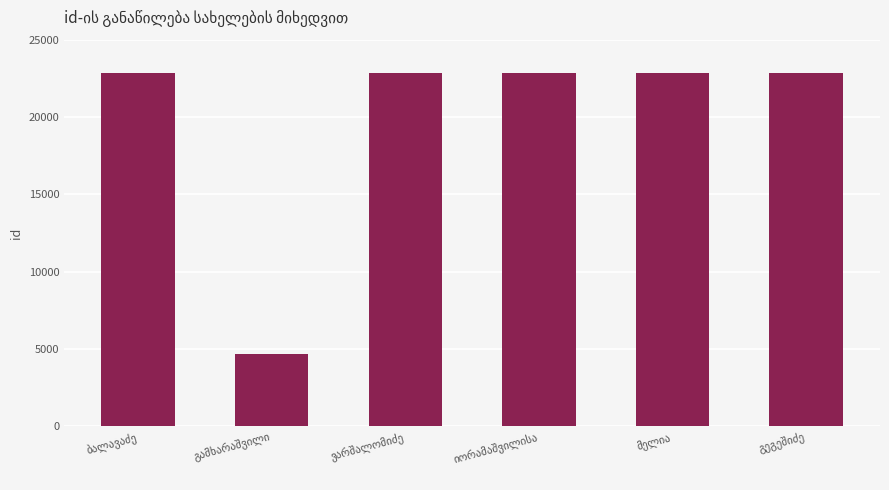

What is the value of the 4th bar from the left?

22833